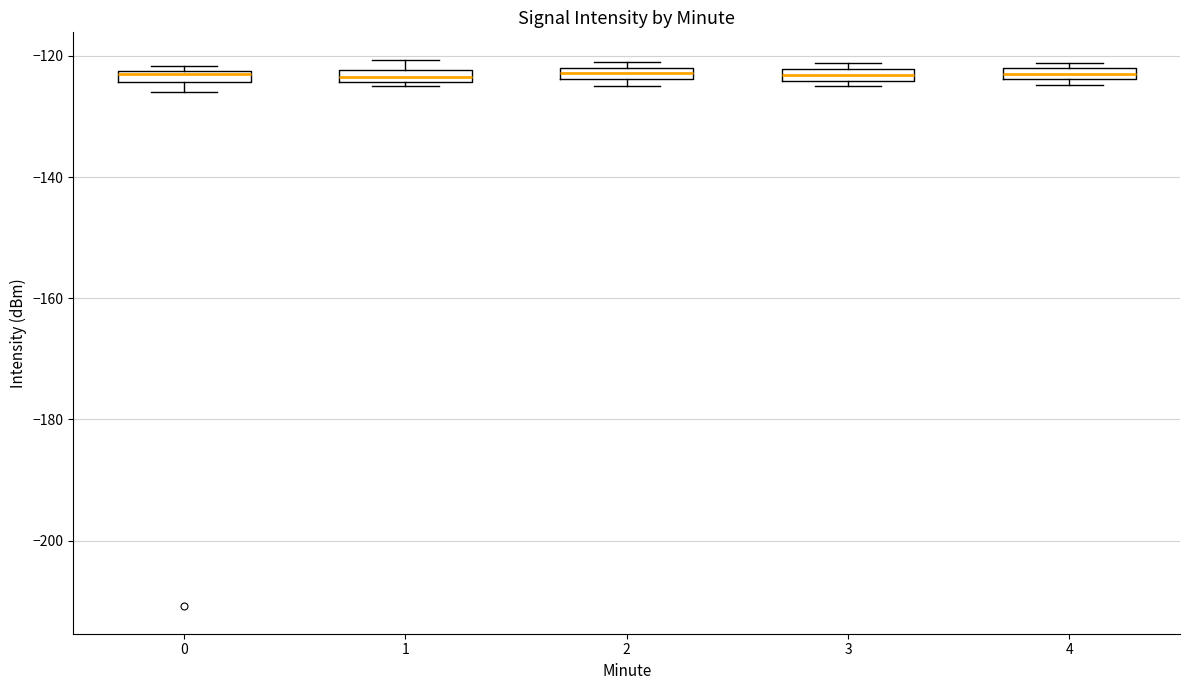

Where is the lower edge of the box at x = 2 on the y-axis? The values are not printed on the chart, so give them approximately, as read against the axis.

-124